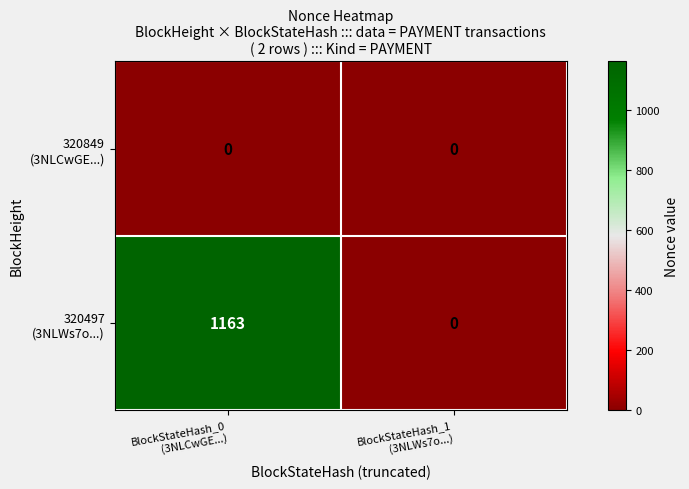

What is the difference between the highest and lowest values at BlockStateHash_0
(3NLCwGE...)?

1163